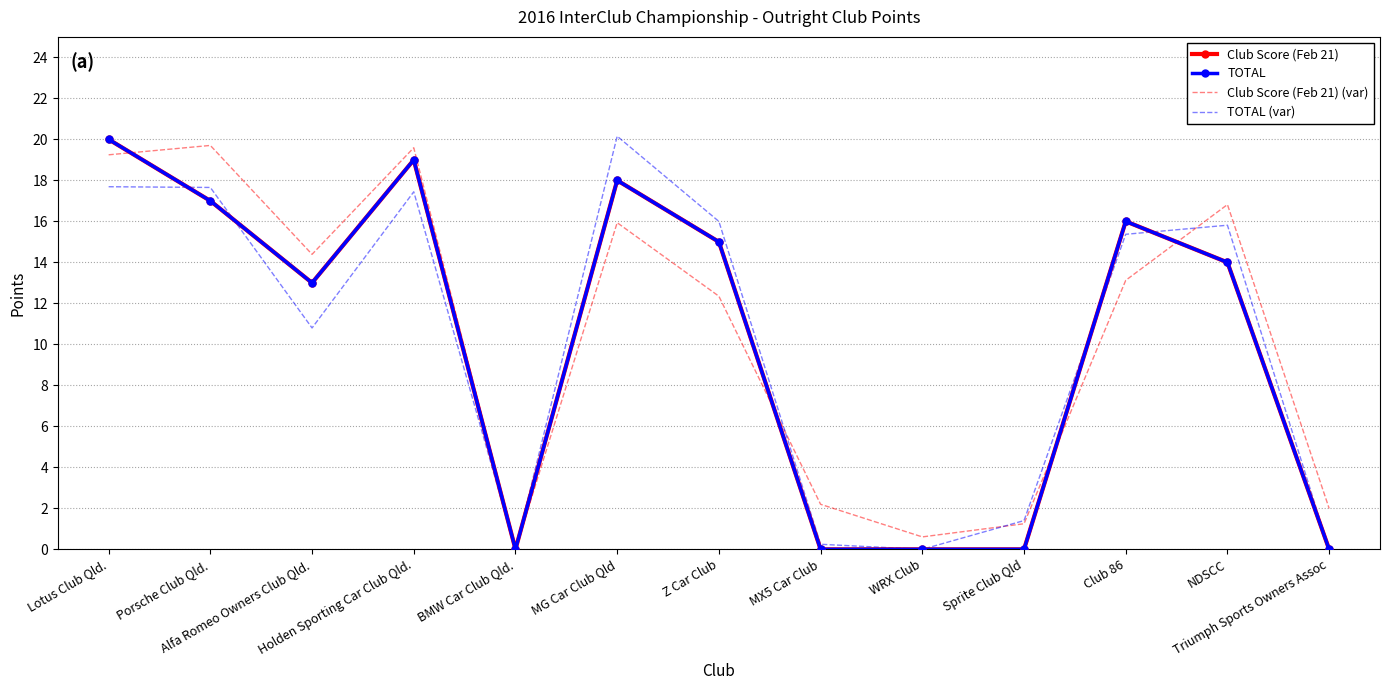

Which series ends up on top after the final intersection of TOTAL (var) and Club Score (Feb 21) (var)?

Club Score (Feb 21) (var)